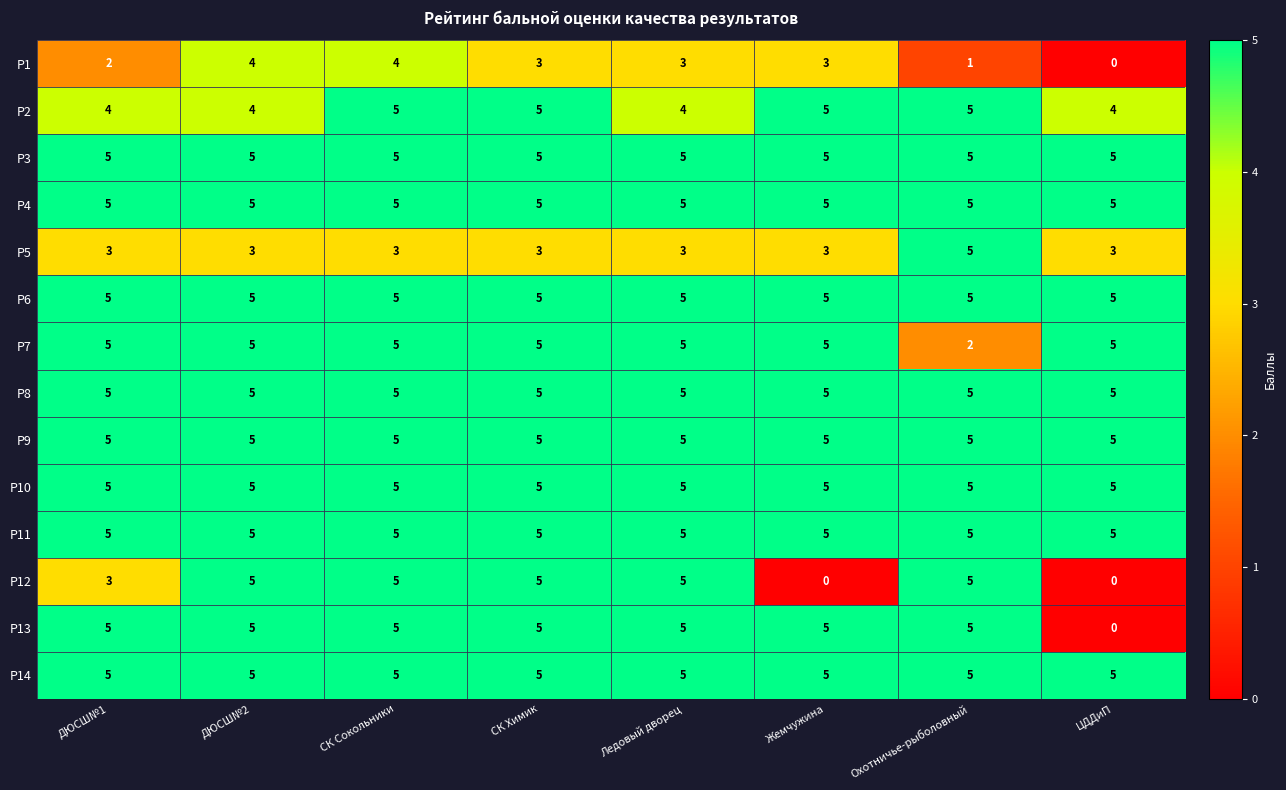

At which category is the sum across all series the highest?

СК Сокольники